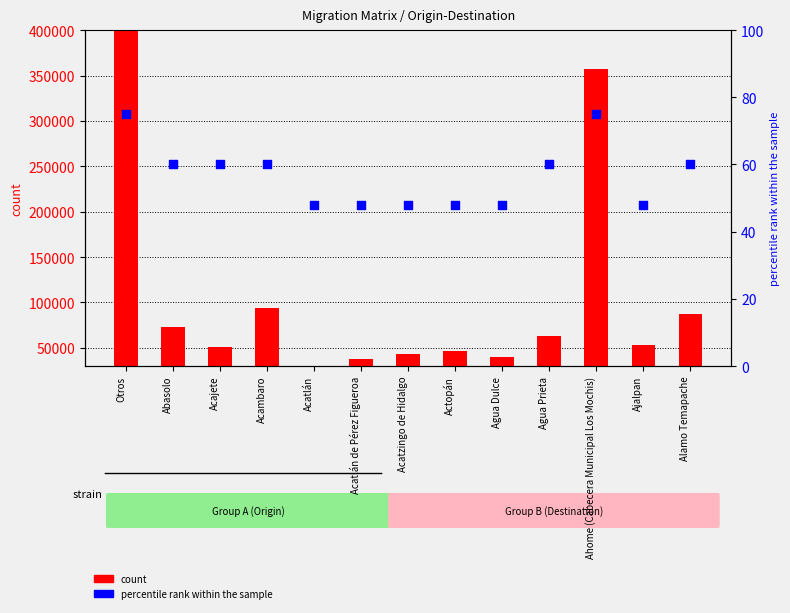

Which series reaches the maximum Y coordinate?

count